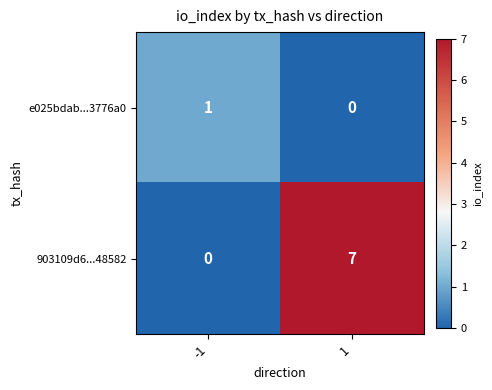

Which series has the largest range (max minus min)?

903109d6...48582